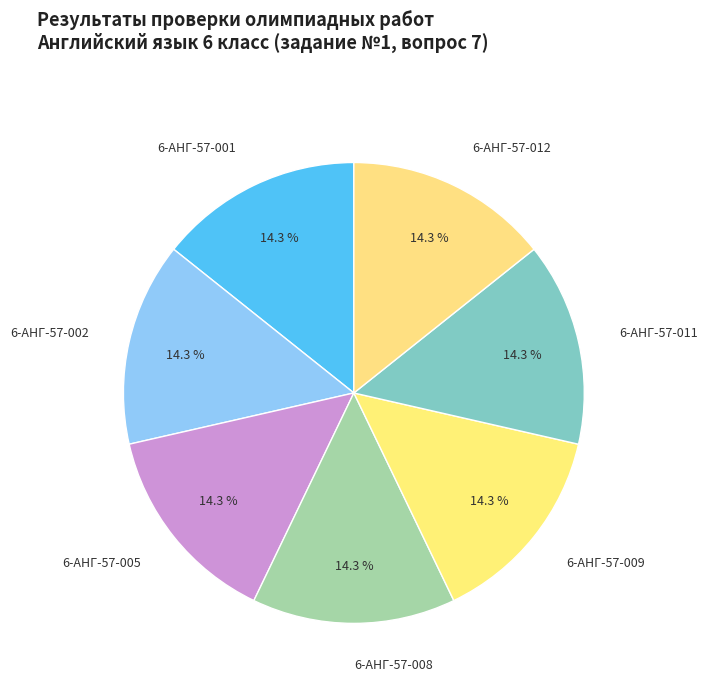

Does any single category account for the majority?

No